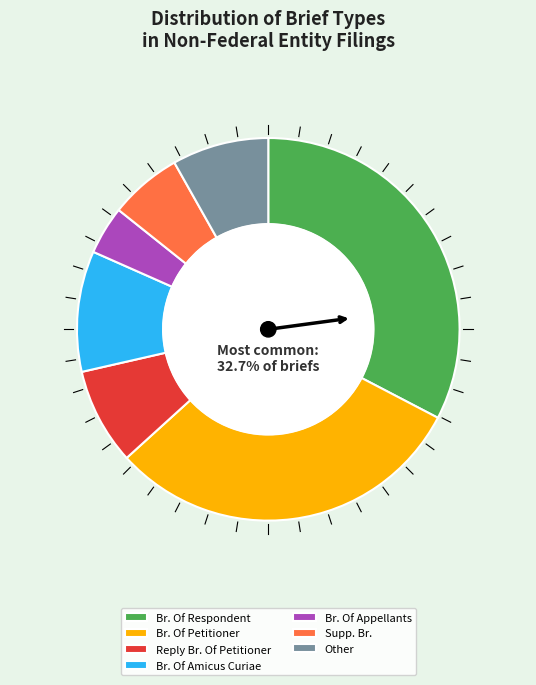

How many segments does this pie chart have?

7